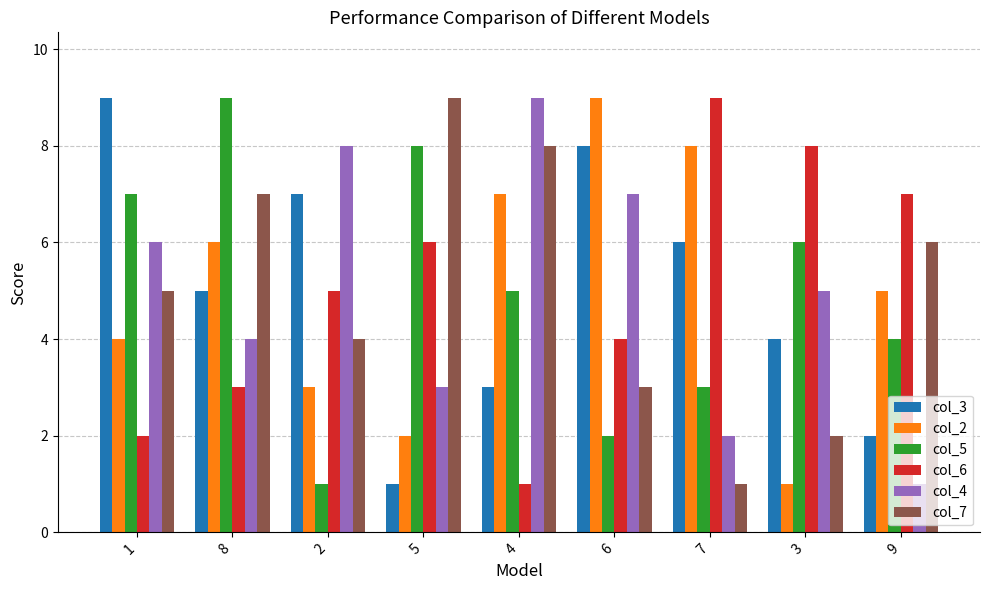

At which category is the sum across all series the highest?

8